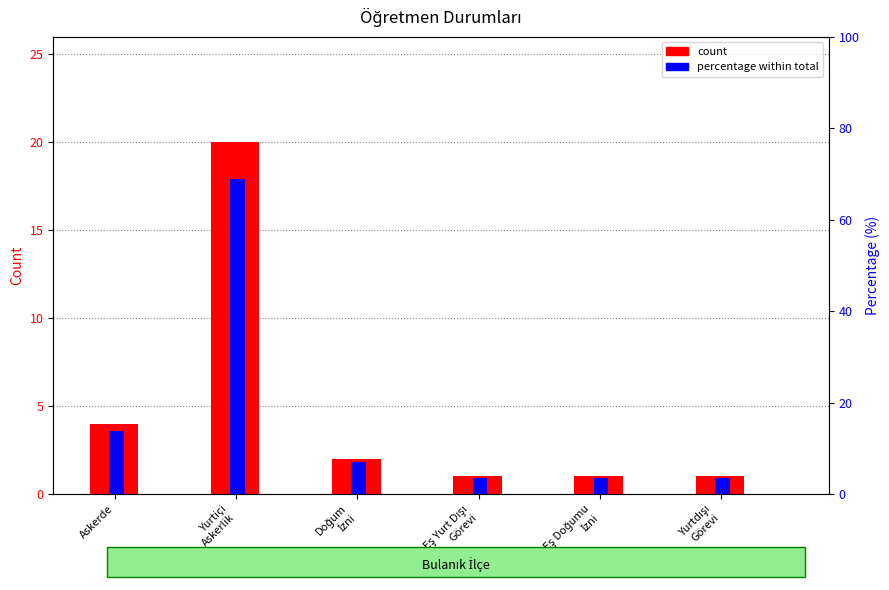

The count series shows 1.8 at Eş Doğumu
İzni. True or false?

False